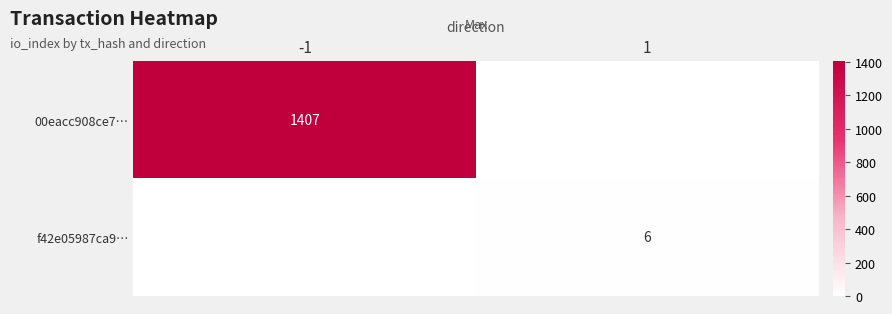

Is it true that 00eacc908ce7… equals 1407 at -1?

True